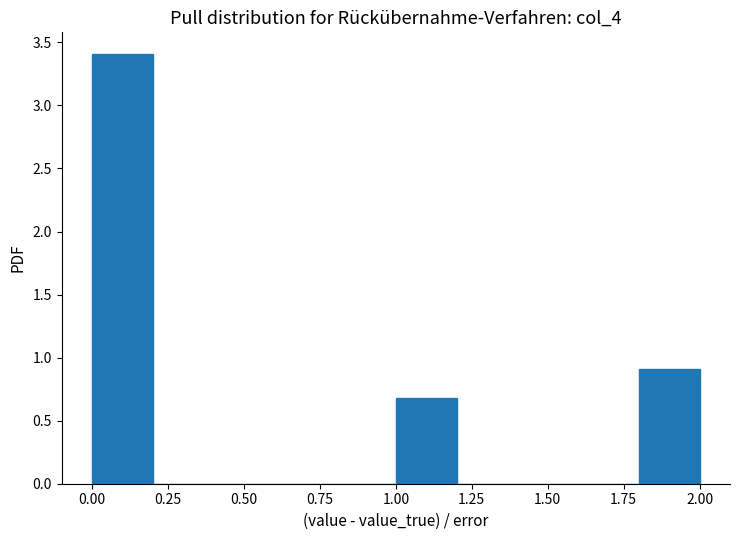

Reading left to right, list every bar in this chart as the range it spans on the x-axis followed by its height. The values are not printed on the chart, so give them approximately, as read against the axis.

0.0 to 0.2: 3.4
0.2 to 0.4: 0
0.4 to 0.6: 0
0.6 to 0.8: 0
0.8 to 1.0: 0
1.0 to 1.2: 0.7
1.2 to 1.4: 0
1.4 to 1.6: 0
1.6 to 1.8: 0
1.8 to 2.0: 0.9